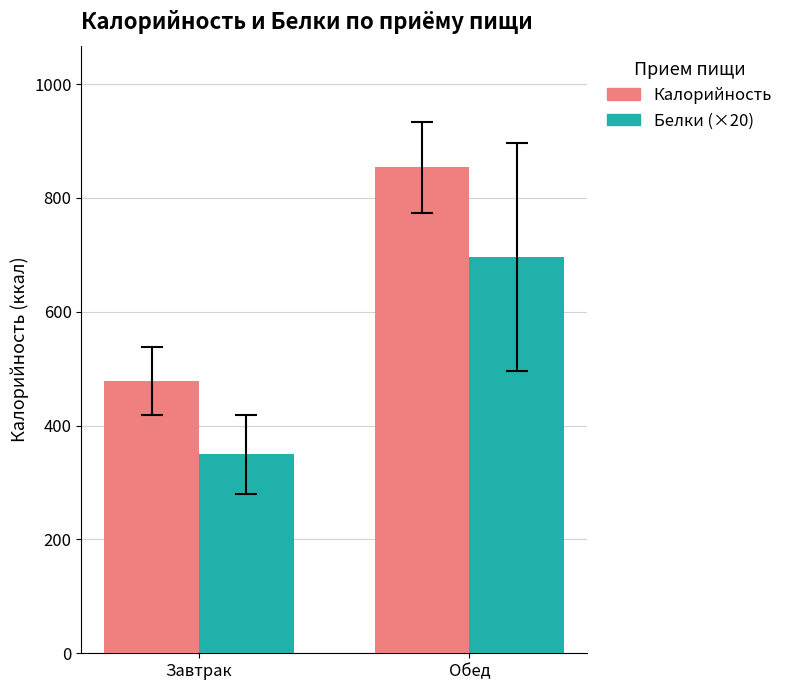

How many groups of bars are there?

2